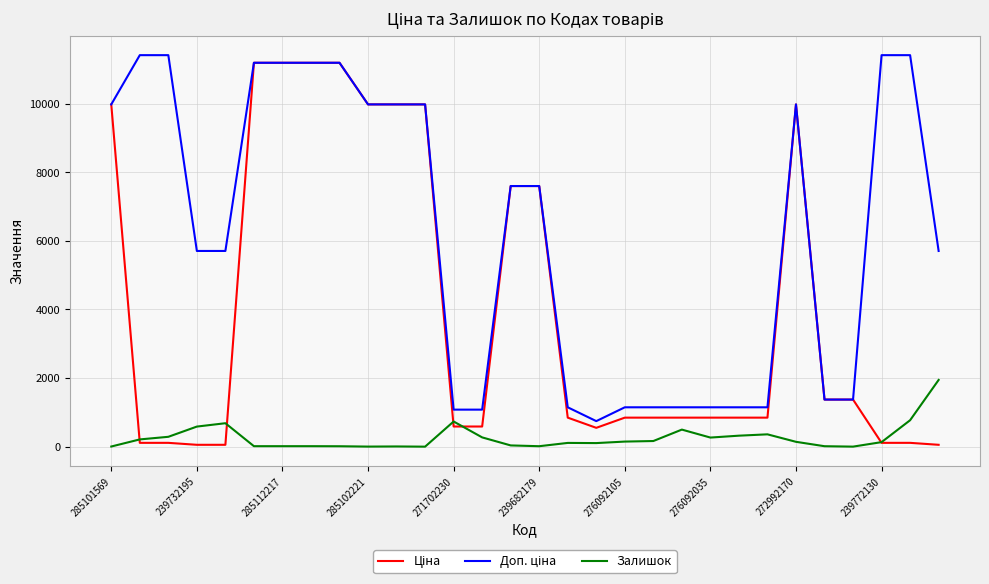

What is the maximum value for Залишок?

1947.0